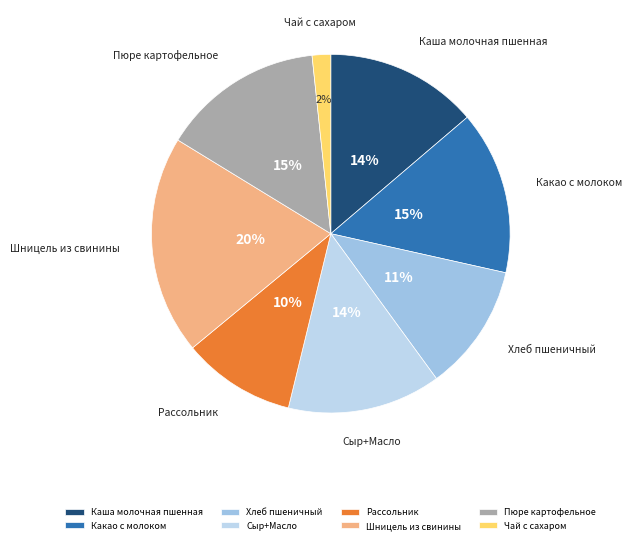

Is the sum of Сыр+Масло and Пюре картофельное greater than half?

No